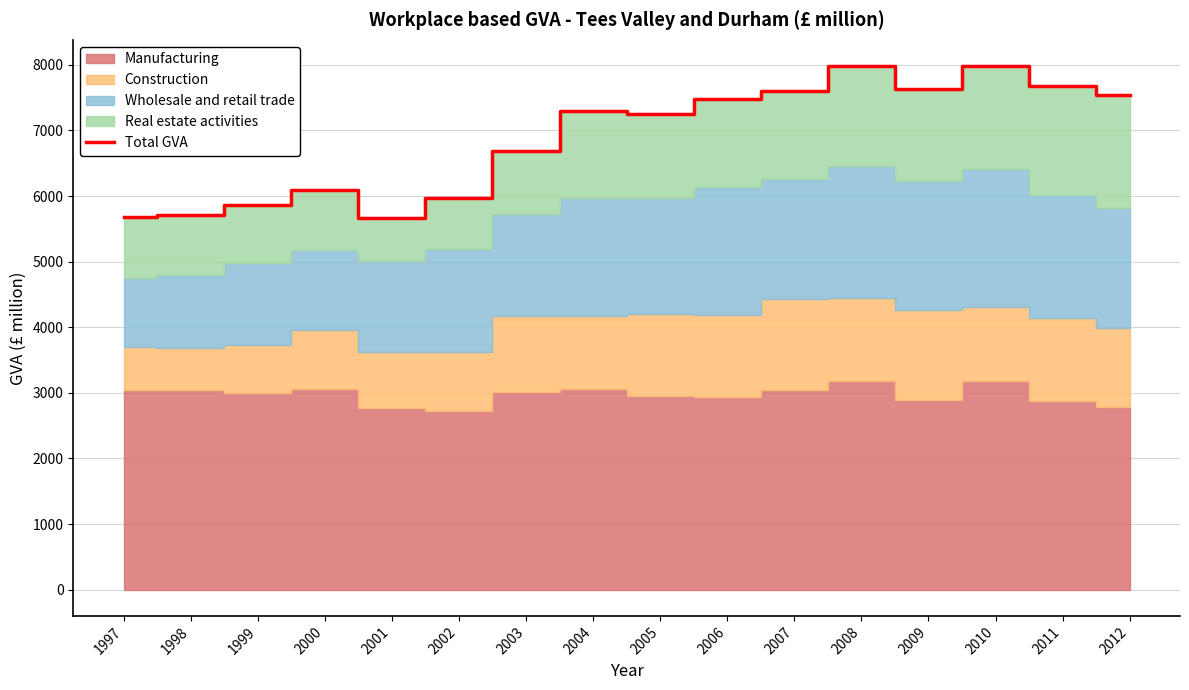

How many lines are shown in the chart?

1